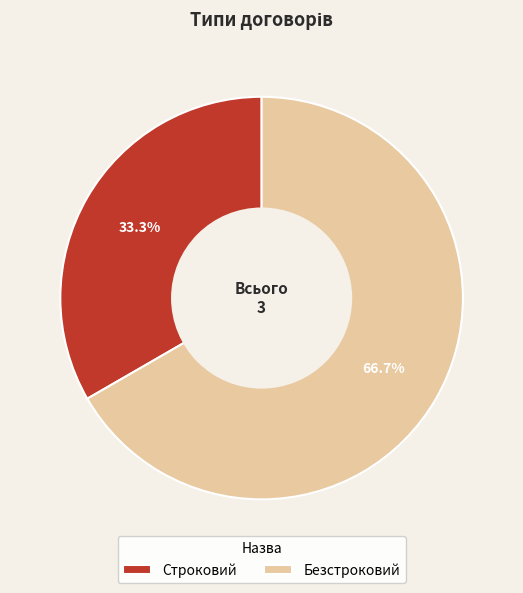

What portion of the pie excludes Строковий?

66.7%